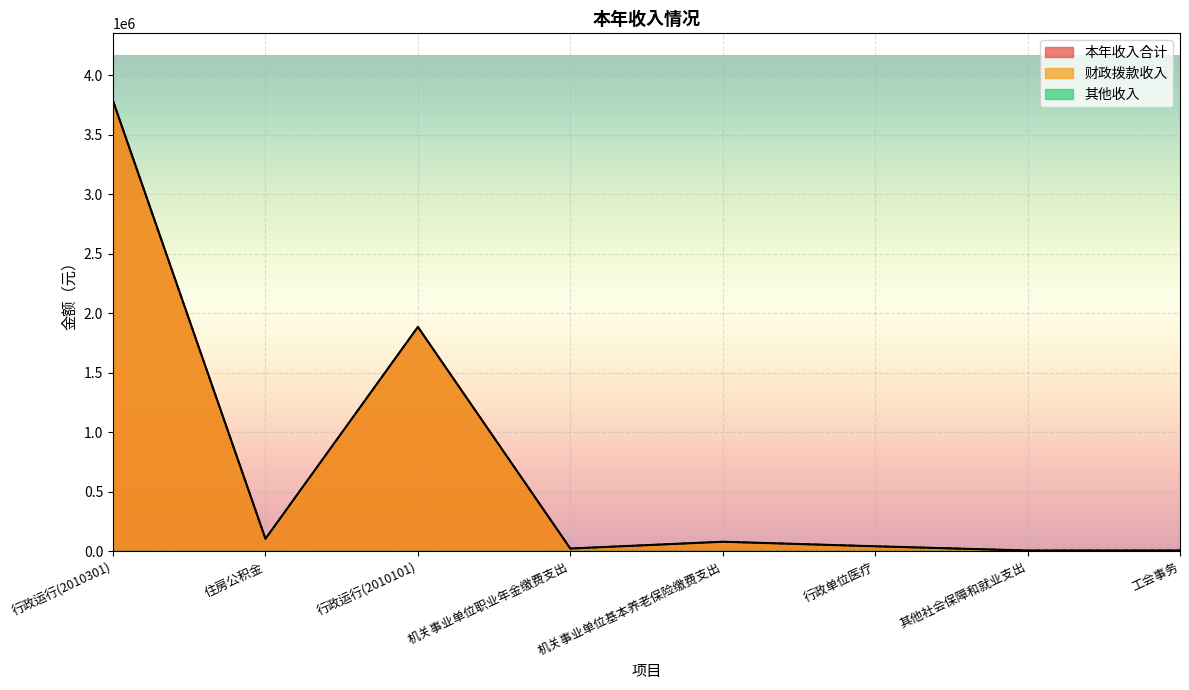

How many lines are shown in the chart?

3